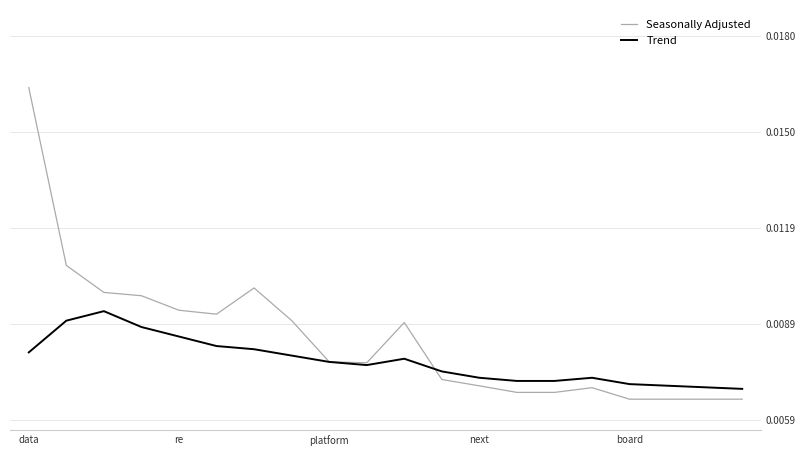

Which series has the largest range (max minus min)?

Seasonally Adjusted